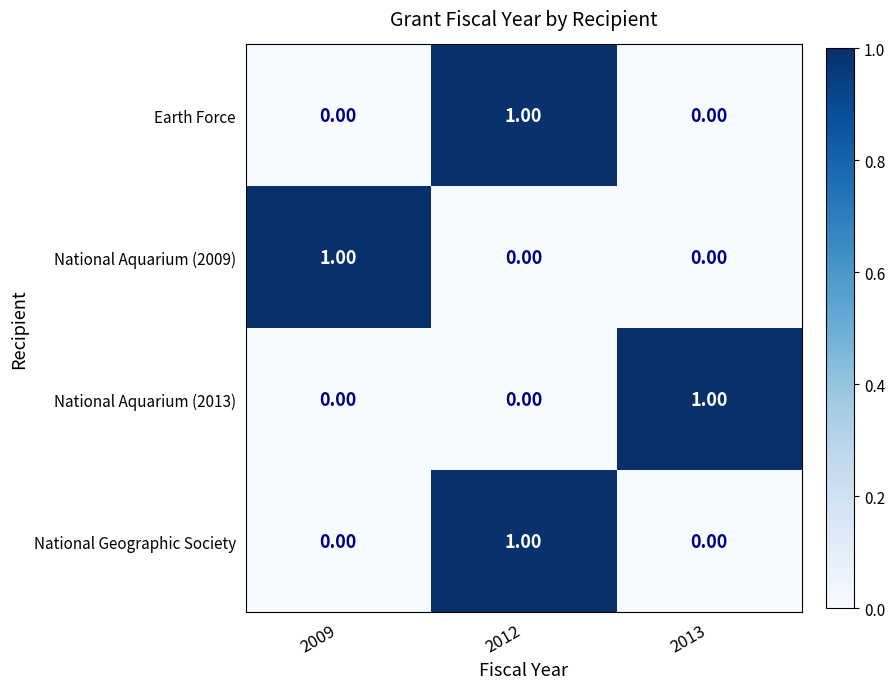

Is the value of Earth Force at 2009 greater than the value of National Aquarium (2013) at 2013?

No